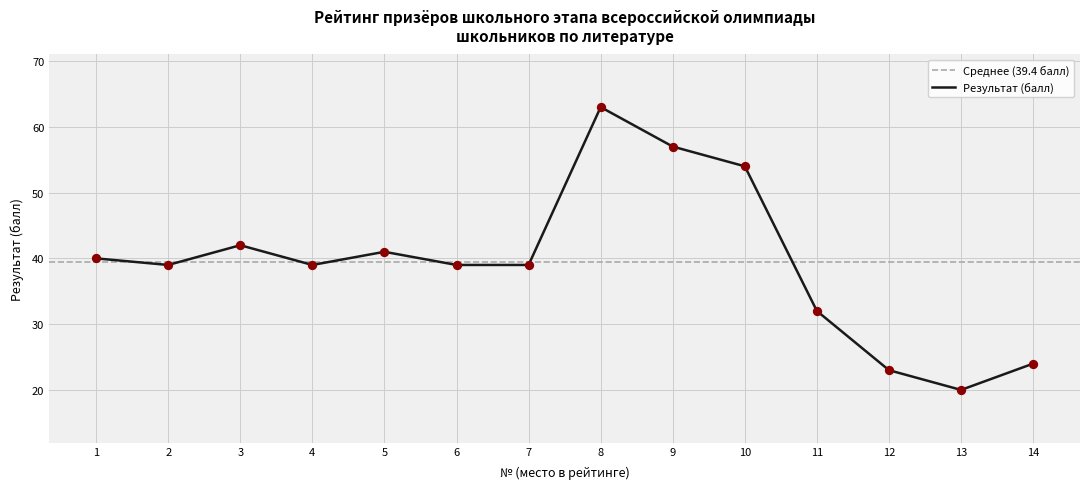

What is the change in value from 1 to 7?

-1